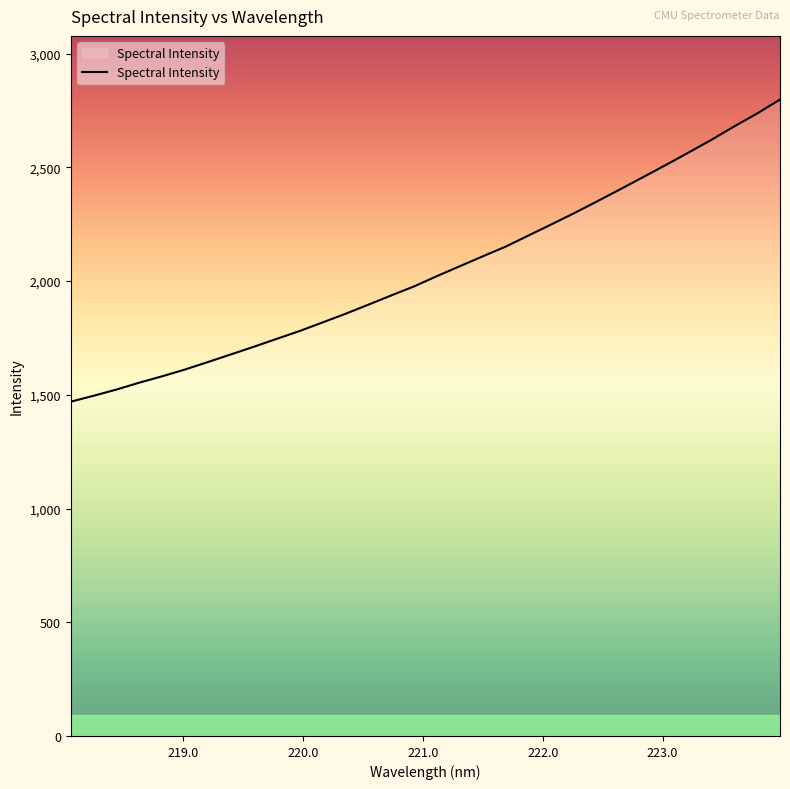

What is the difference between the maximum and minimum values?

1328.6